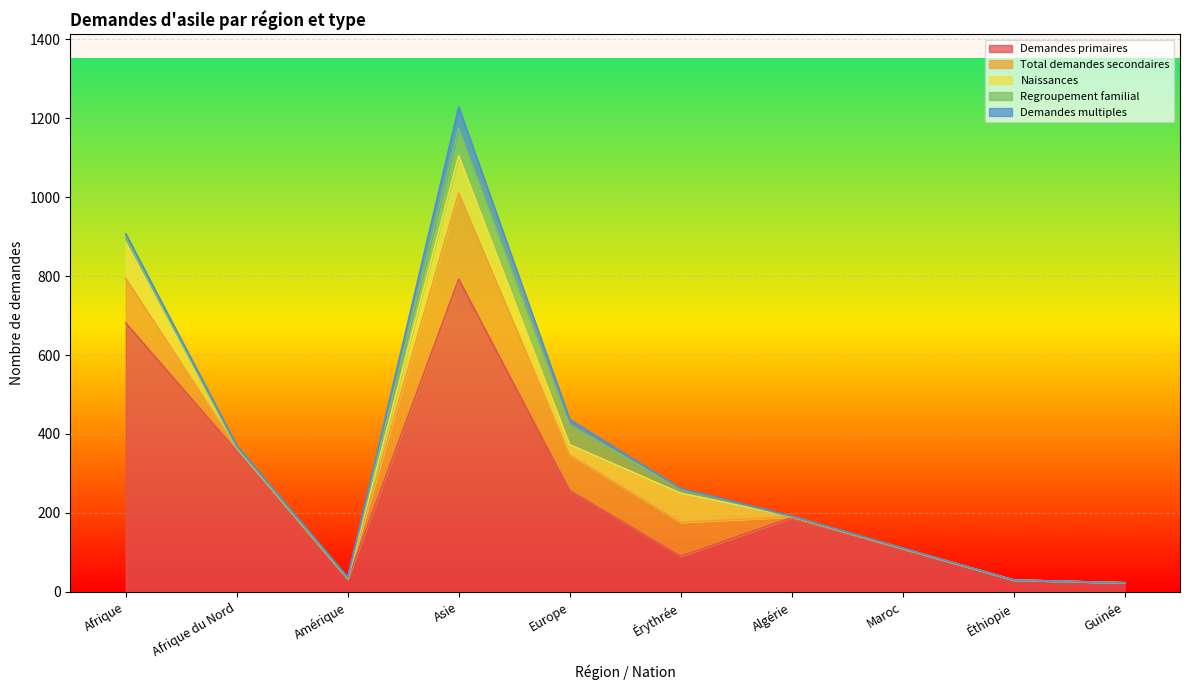

List the labels in order of Demandes primaires value, smallest first.

Guinée, Éthiopie, Amérique, Érythrée, Maroc, Algérie, Europe, Afrique du Nord, Afrique, Asie